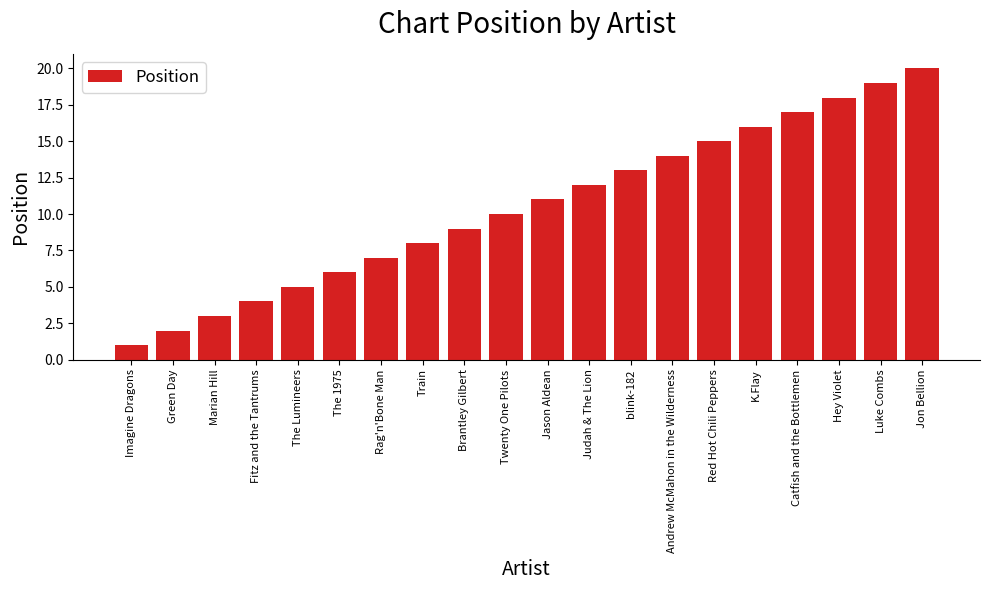

Rank the categories by value from lowest to highest.

Imagine Dragons, Green Day, Marian Hill, Fitz and the Tantrums, The Lumineers, The 1975, Rag'n'Bone Man, Train, Brantley Gilbert, Twenty One Pilots, Jason Aldean, Judah & The Lion, blink-182, Andrew McMahon in the Wilderness, Red Hot Chili Peppers, K.Flay, Catfish and the Bottlemen, Hey Violet, Luke Combs, Jon Bellion